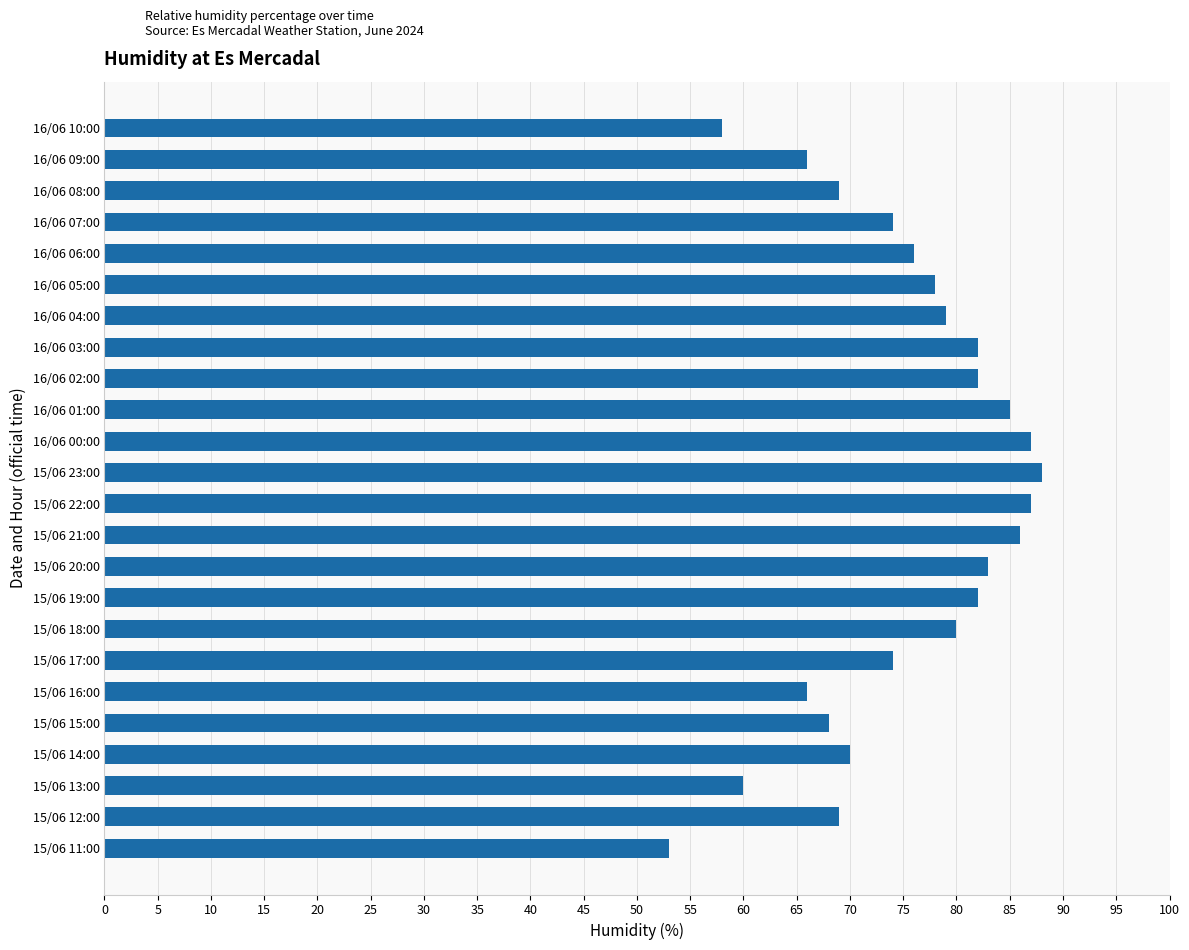

Count the number of categories in the chart.

24